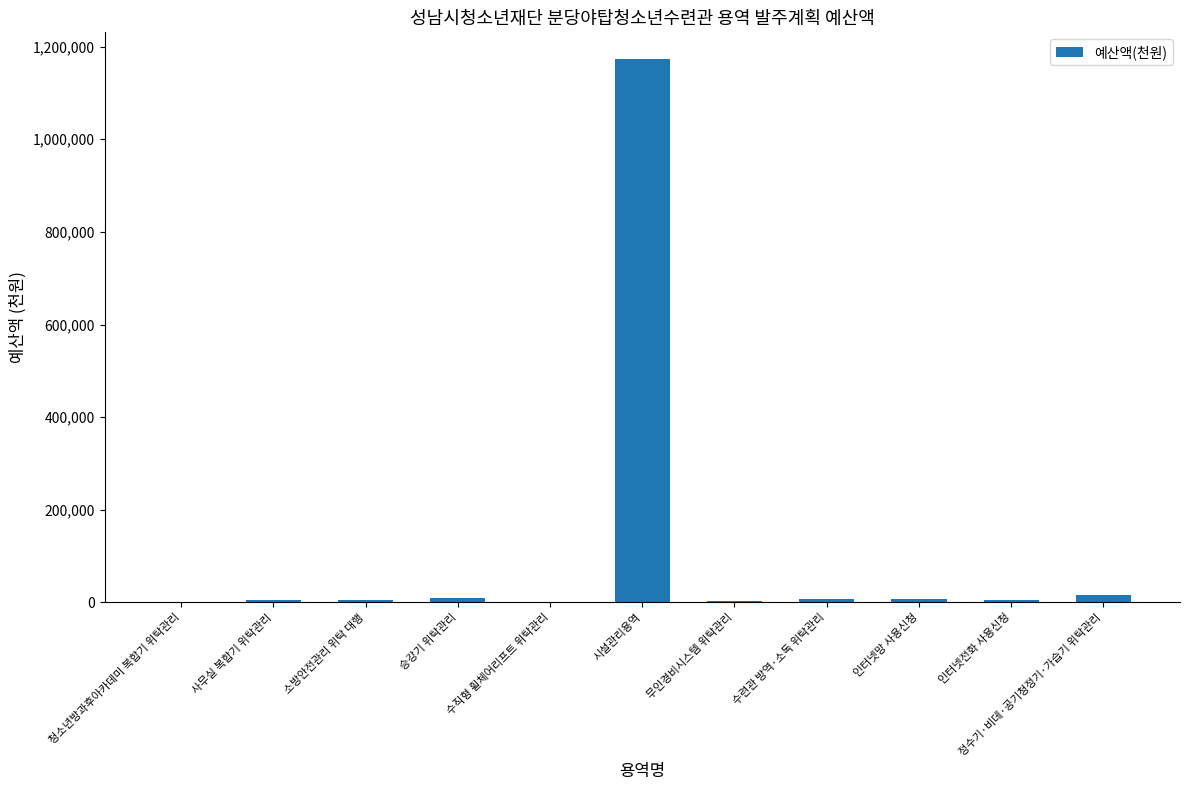

Which category has the highest value across all series?

시설관리용역